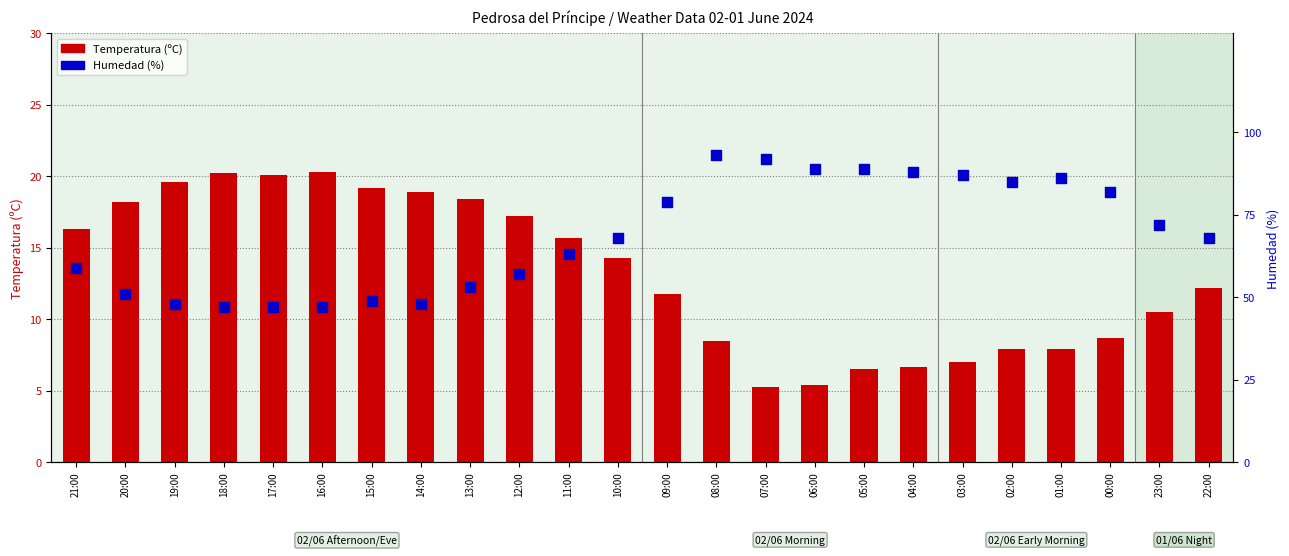

What is the total value across all series at 18:00?

67.2